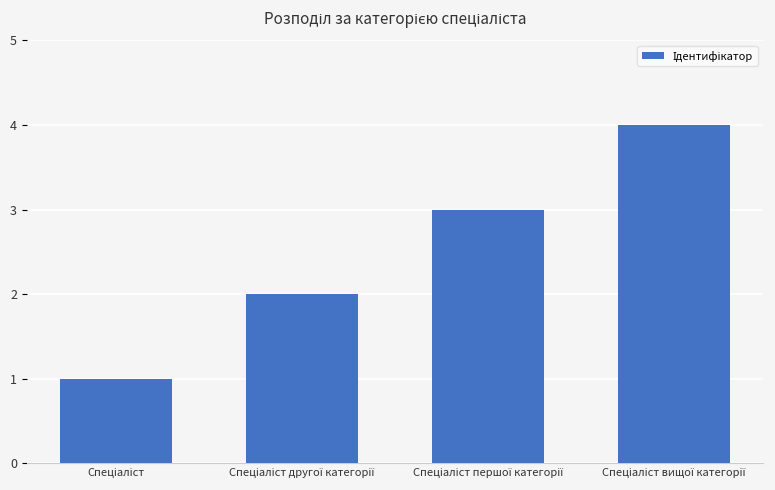

What is the difference between the maximum and minimum values?

3